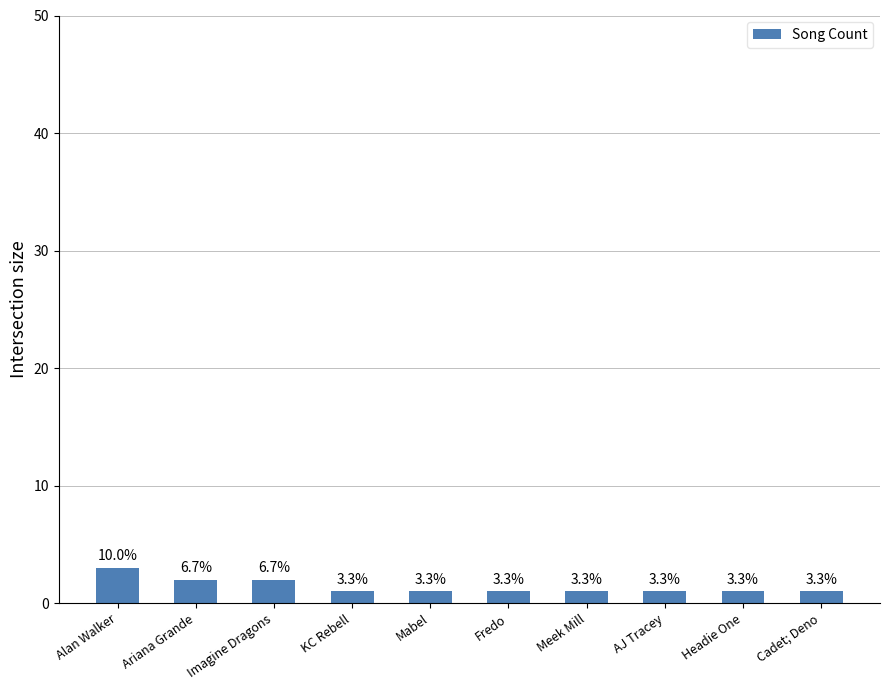

What is the value of the 7th bar from the left?

1